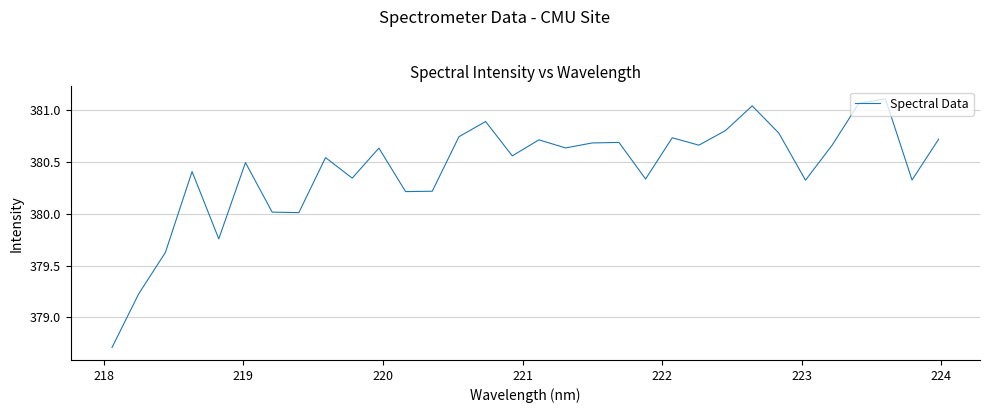

What is the minimum value shown in the chart?

378.7